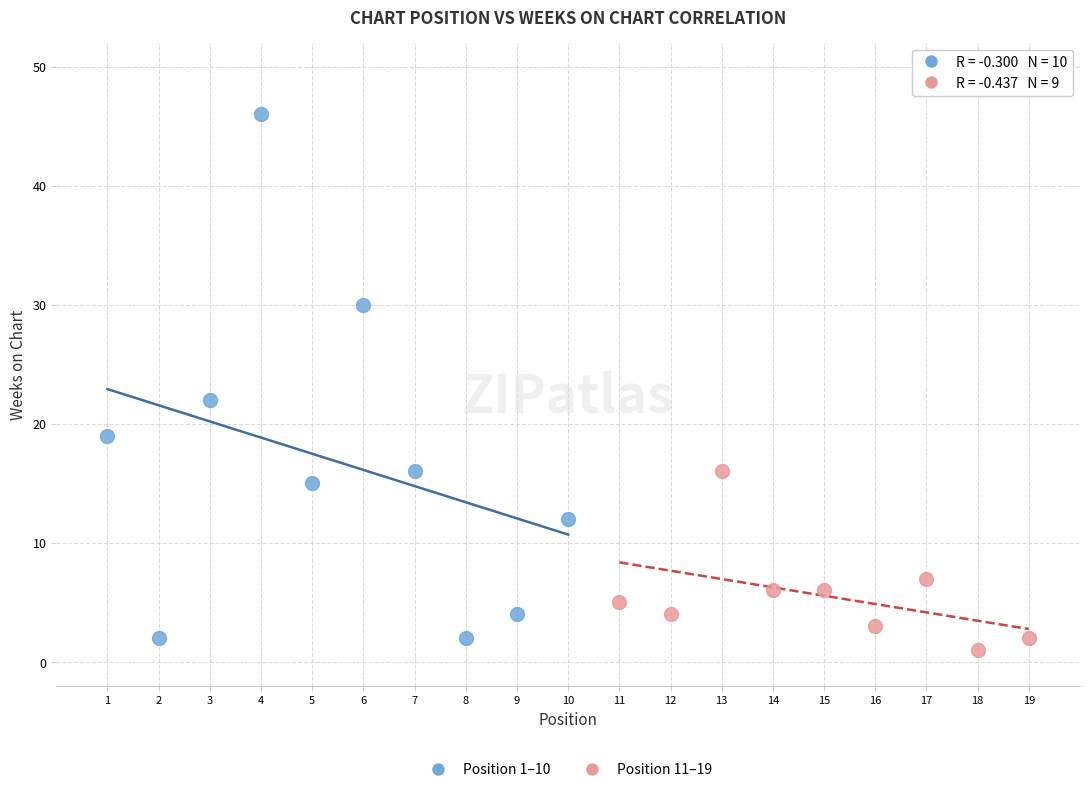

What are all the series names shown in the legend?

Position 1–10, Position 11–19